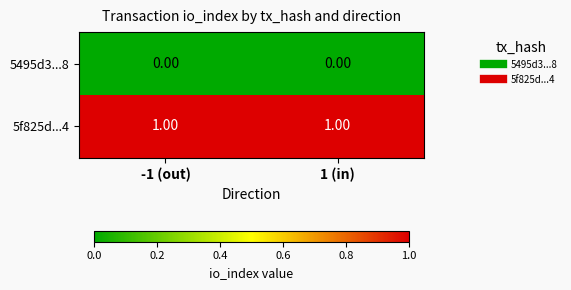

Rank the series by their average value, from highest to lowest.

5f825d...4, 5495d3...8